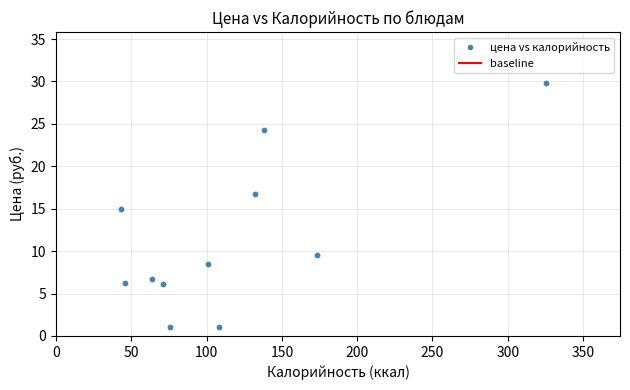

What is the average X value?

116.1